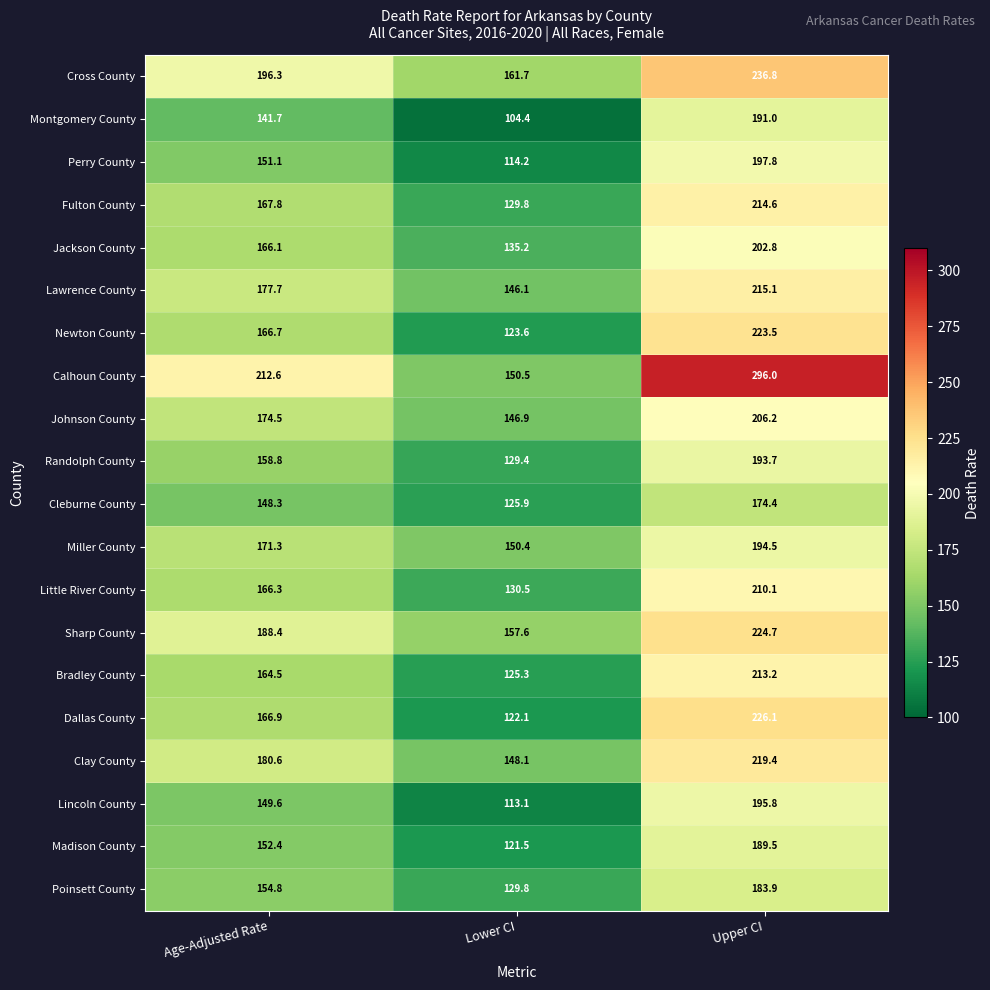

At how many categories does at least one series exceed 259?

1